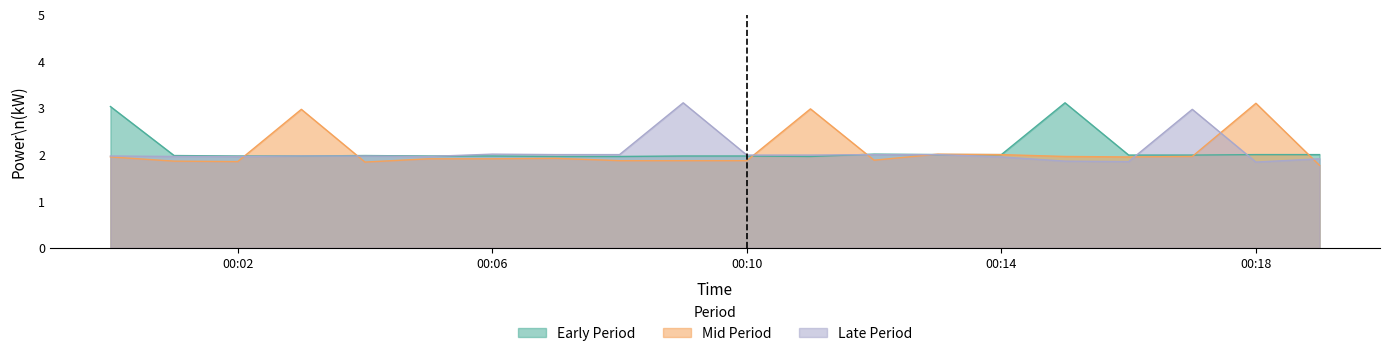

What is the sum of all Mid Period values?

41.4